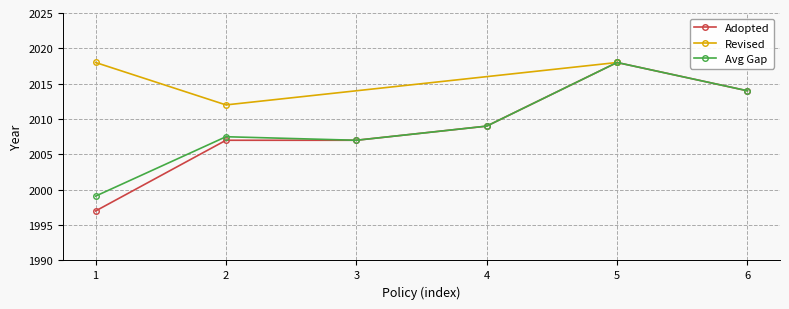

How many points are higher than both their immediate neighbors (excluding endpoints)?

1